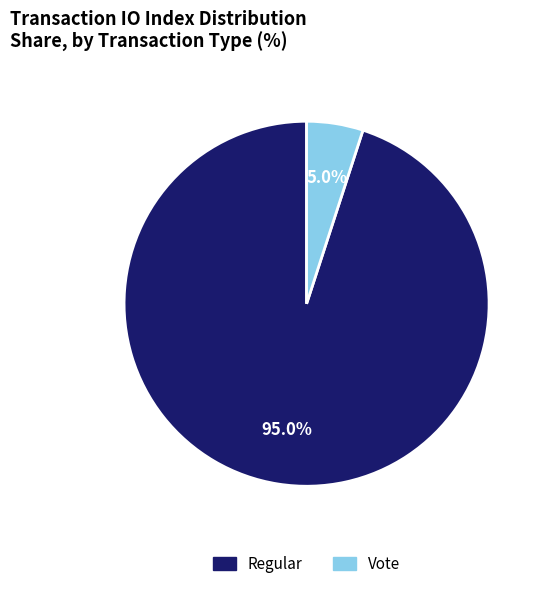

To the nearest percent, what is the difference between the Vote and Regular slice percentages?

90%